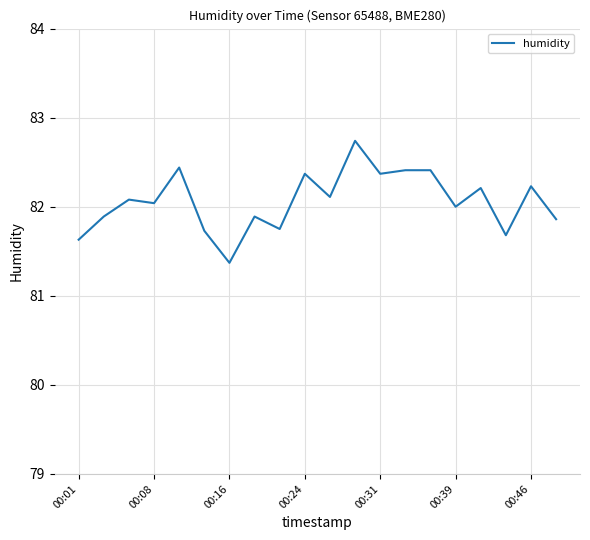

What is the greatest value displayed?

82.7